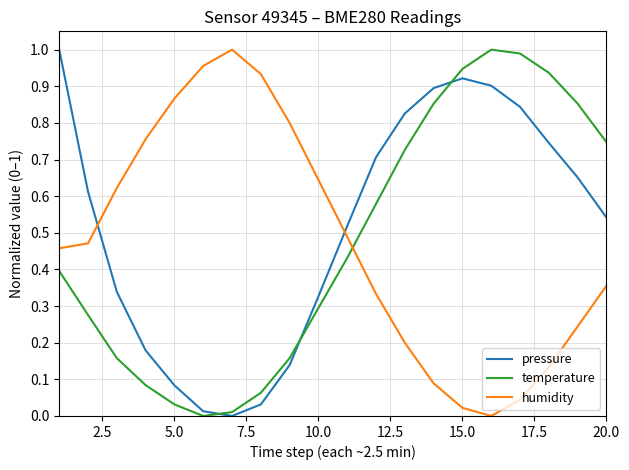

True or false: temperature and pressure intersect in this chart.

True